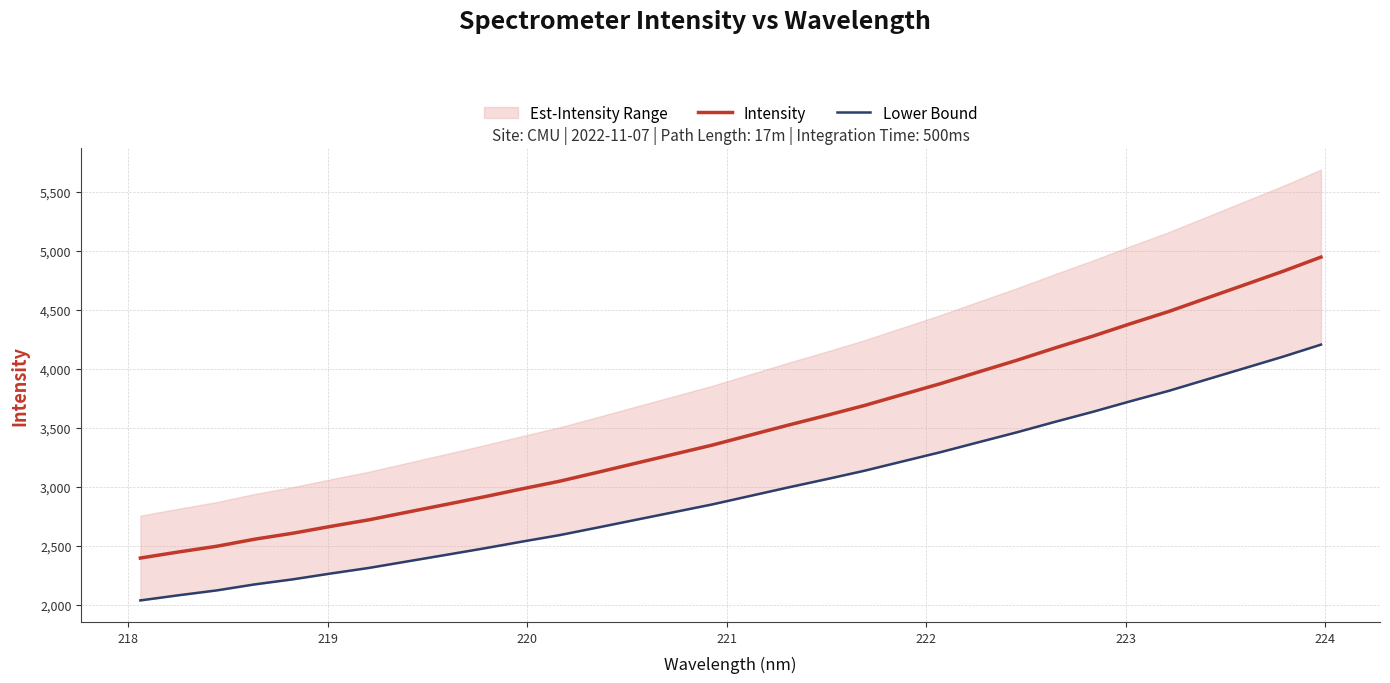

What is the value of the Lower Bound point at the 10th from the left?

2476.9